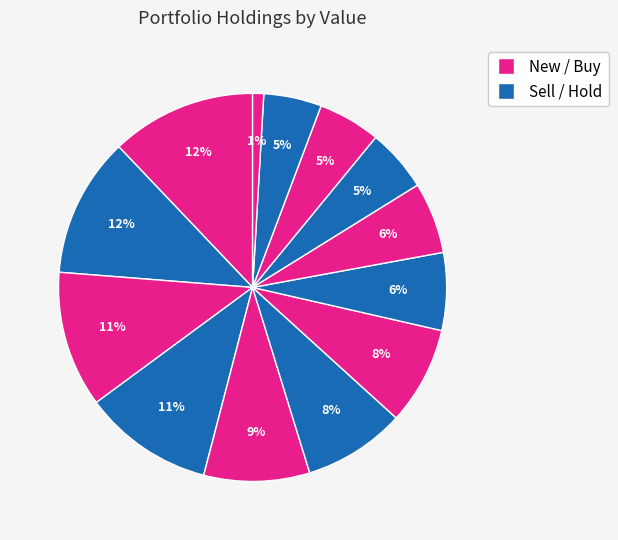

Count the number of slices in the pie.

13